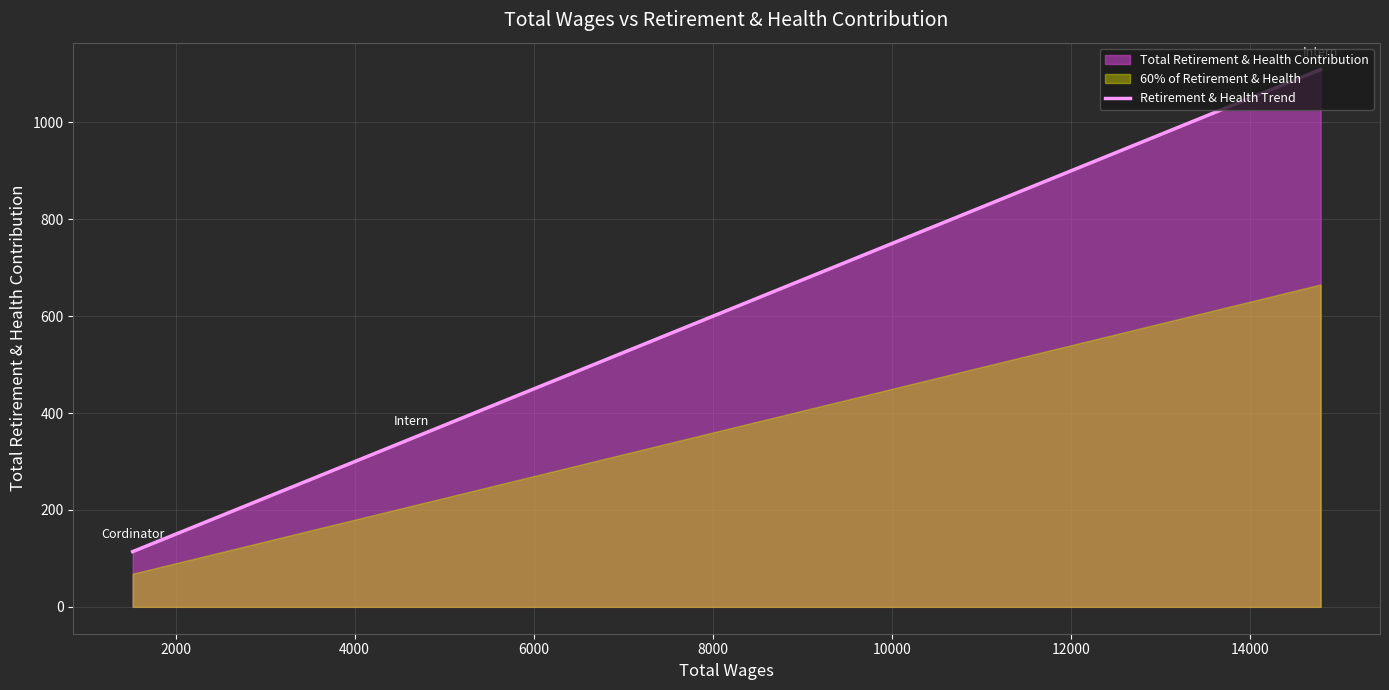

What is the minimum value for Retirement & Health Trend?

114